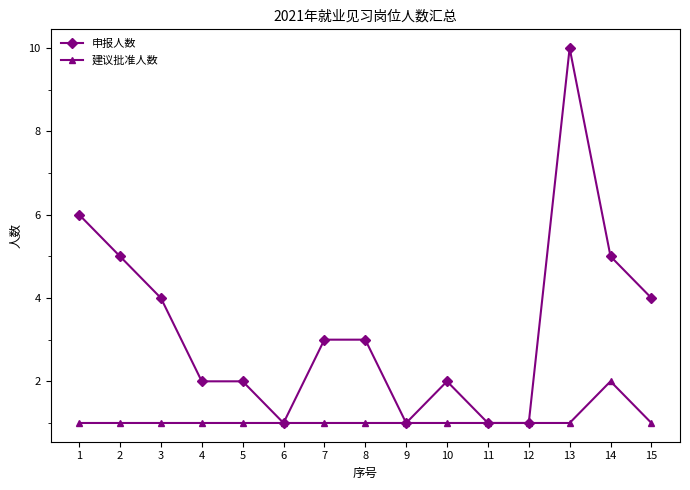

Reading left to right, what are all the values shown in this chart?

申报人数: 6	5	4	2	2	1	3	3	1	2	1	1	10	5	4
建议批准人数: 1	1	1	1	1	1	1	1	1	1	1	1	1	2	1